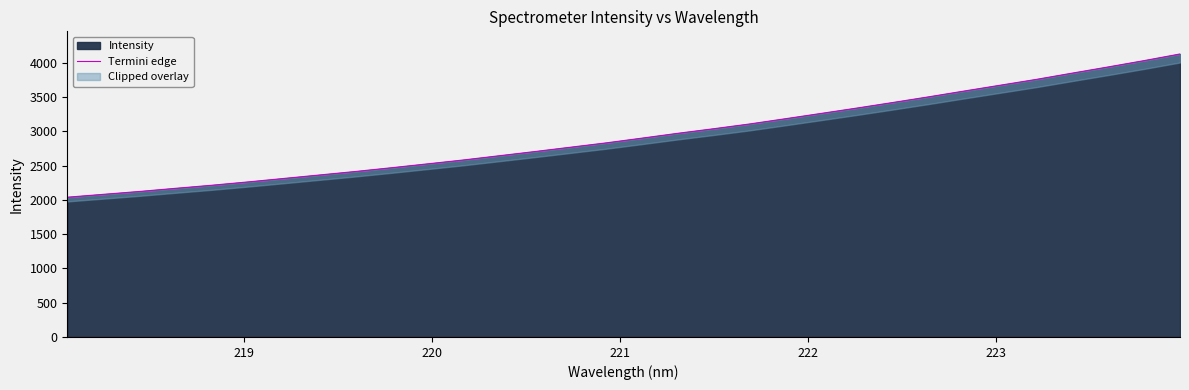

What is the highest value of the Intensity series?

4131.4